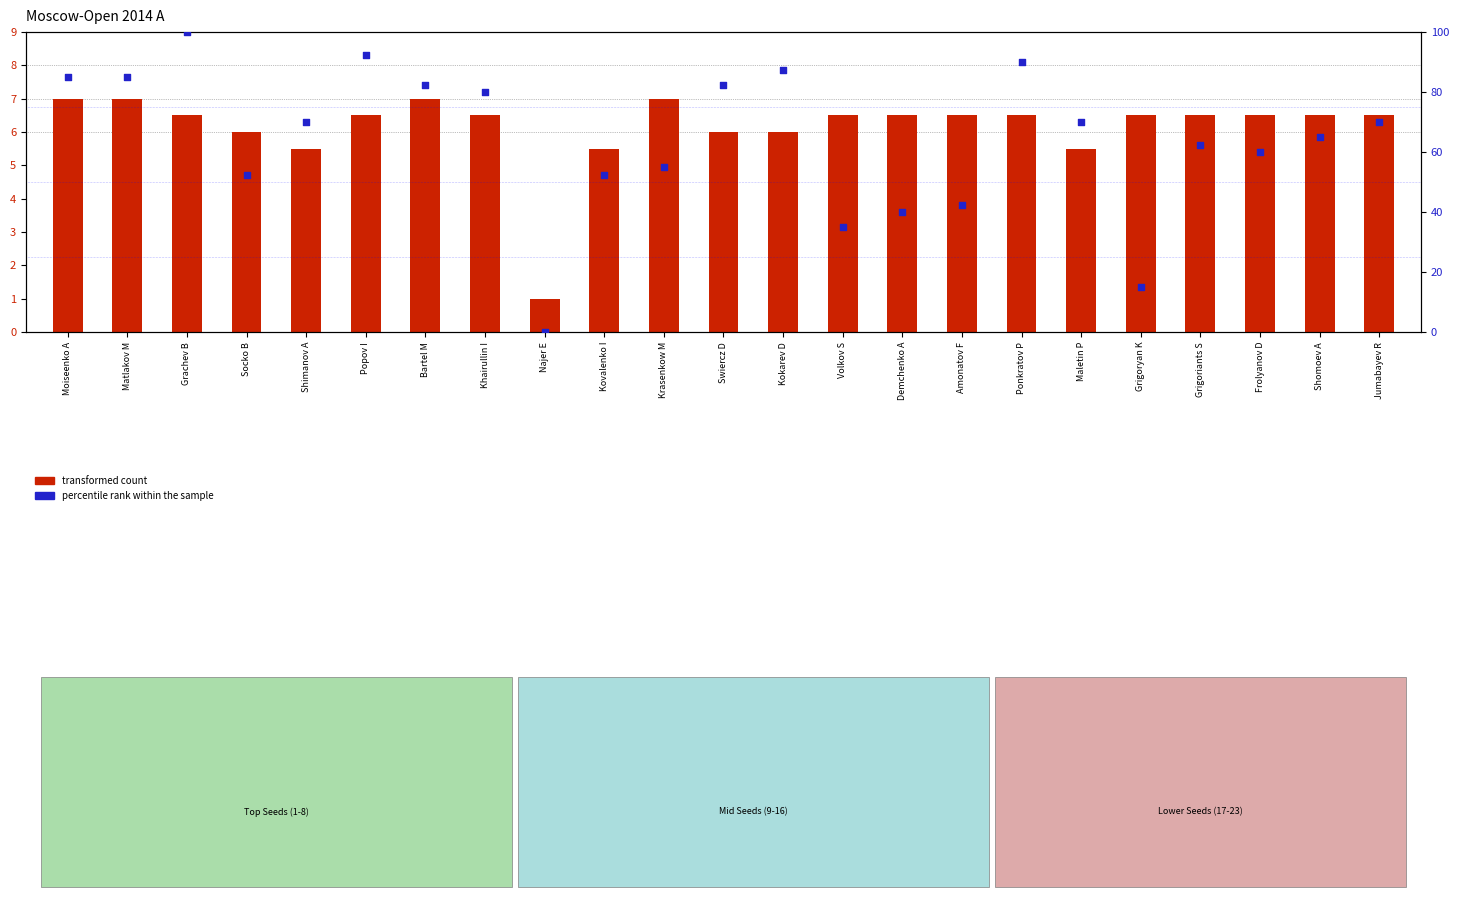

What are all the series names shown in the legend?

transformed count, percentile rank within the sample